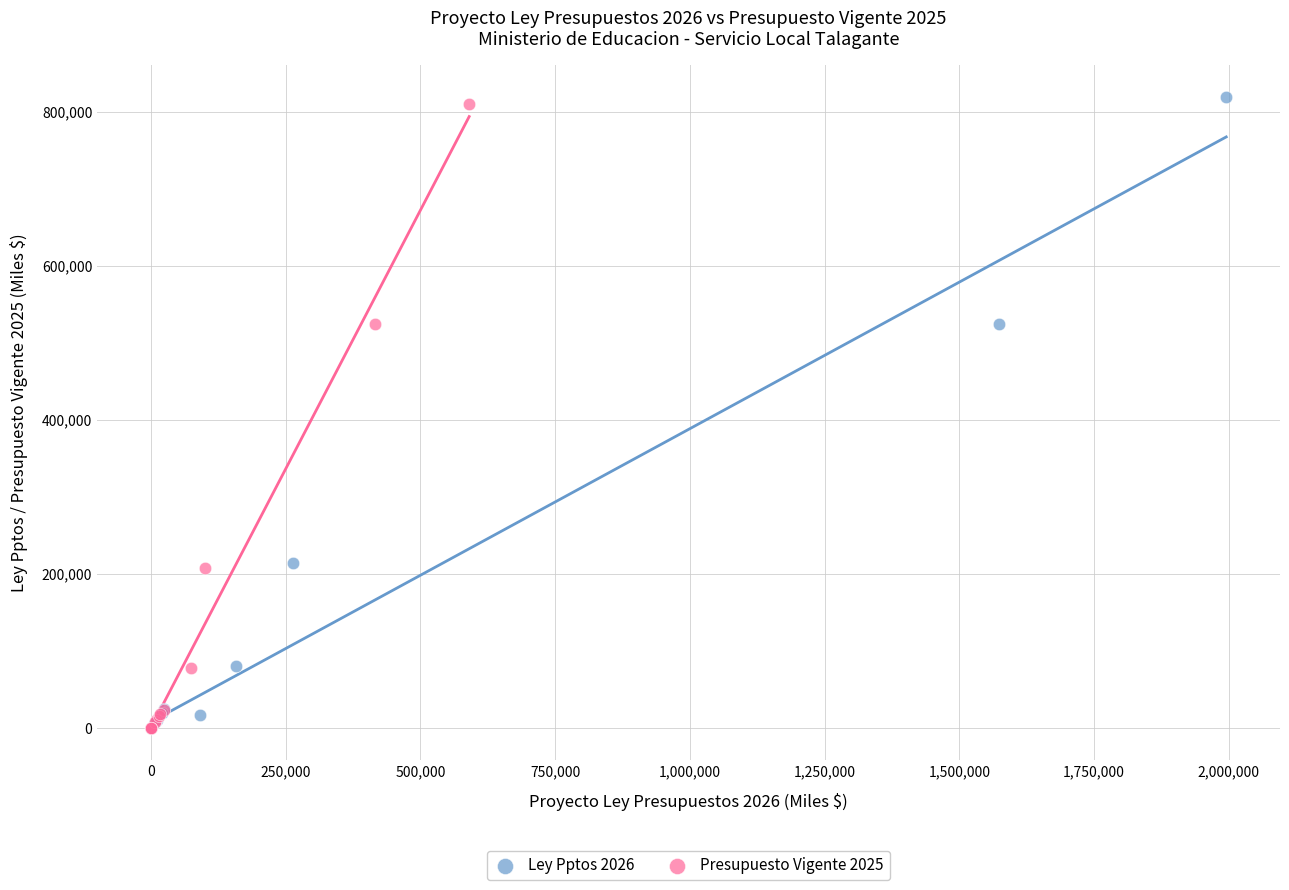

Which series reaches the maximum Y coordinate?

Ley Pptos 2026